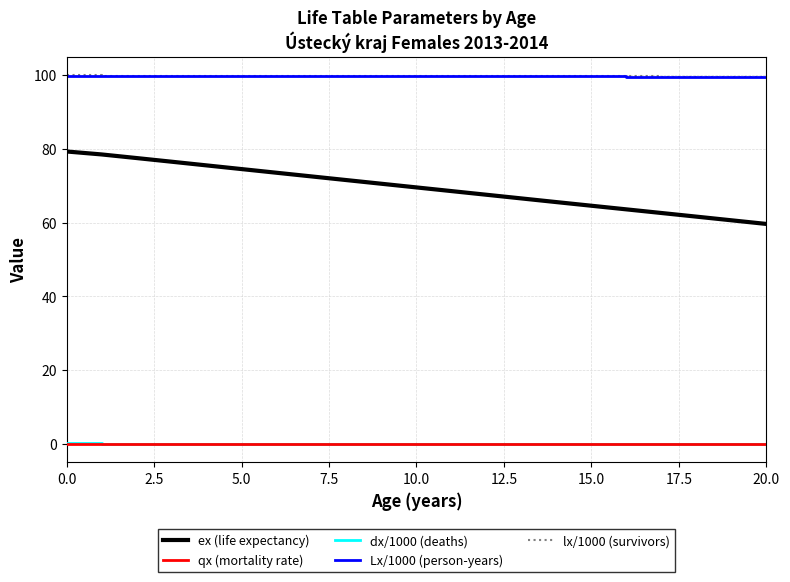

What is the maximum value for Lx/1000 (person-years)?

99.8